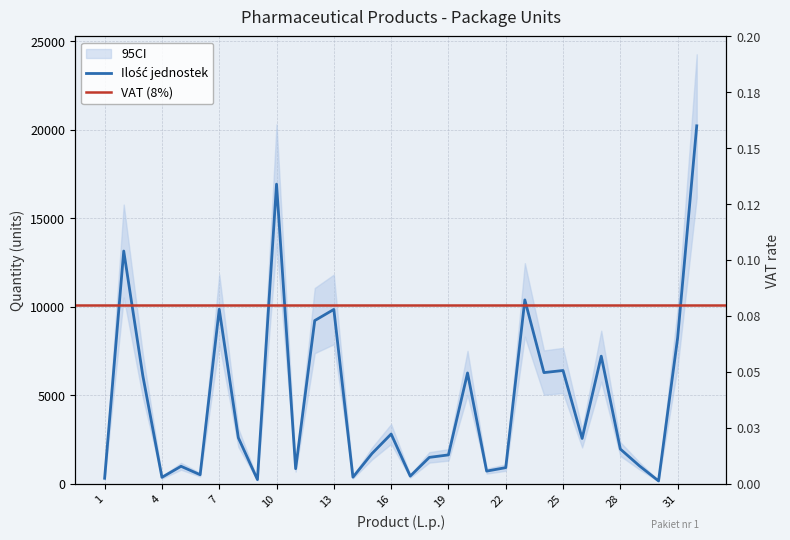

Reading right to left, transcribe all the data shown in this chart.

20216	8240	150	1000	1950	7200	2550	6390	6270	10380	900	704	6250	1620	1480	420	2800	1700	360	9840	9210	840	16920	224	2590	9850	500	976	352	6090	13140	300